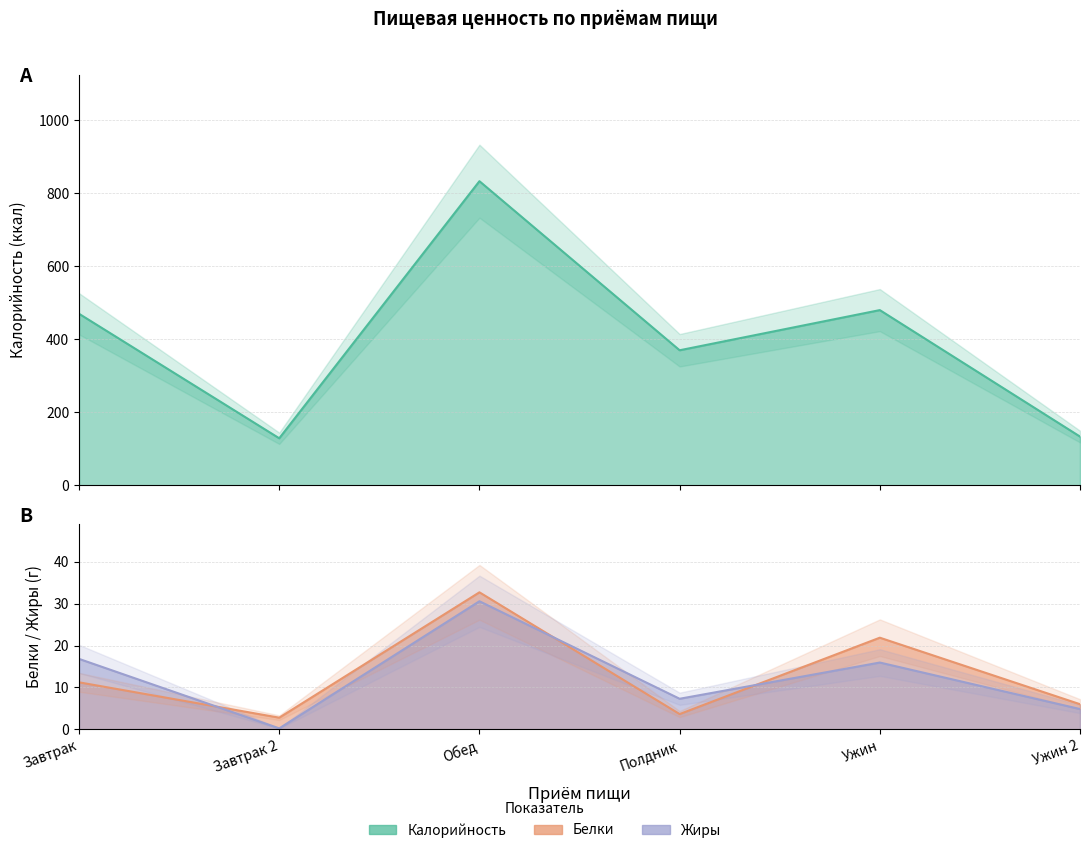

At how many categories does at least one series exceed 6?

6